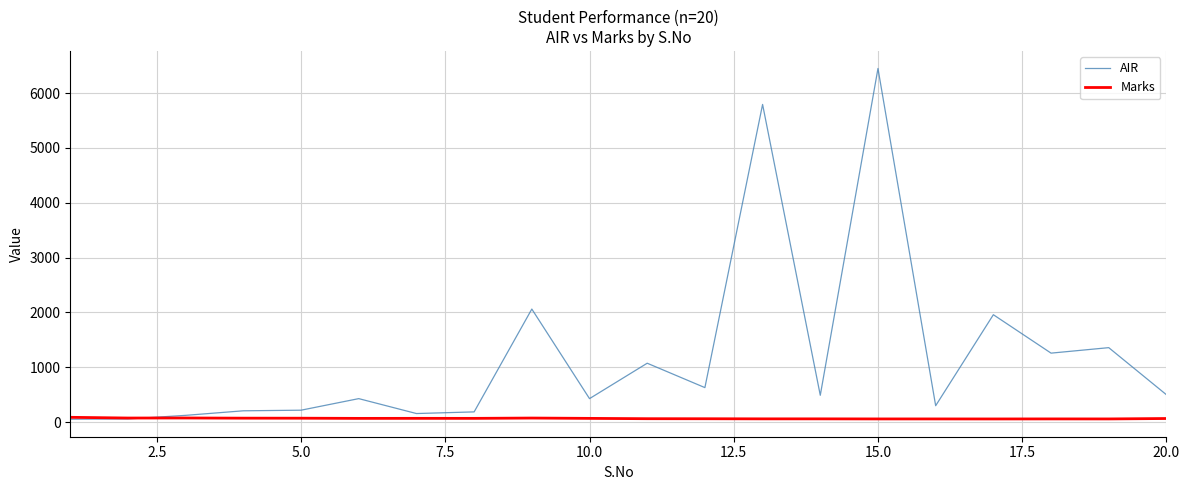

What is the minimum value shown in the chart?

52.0